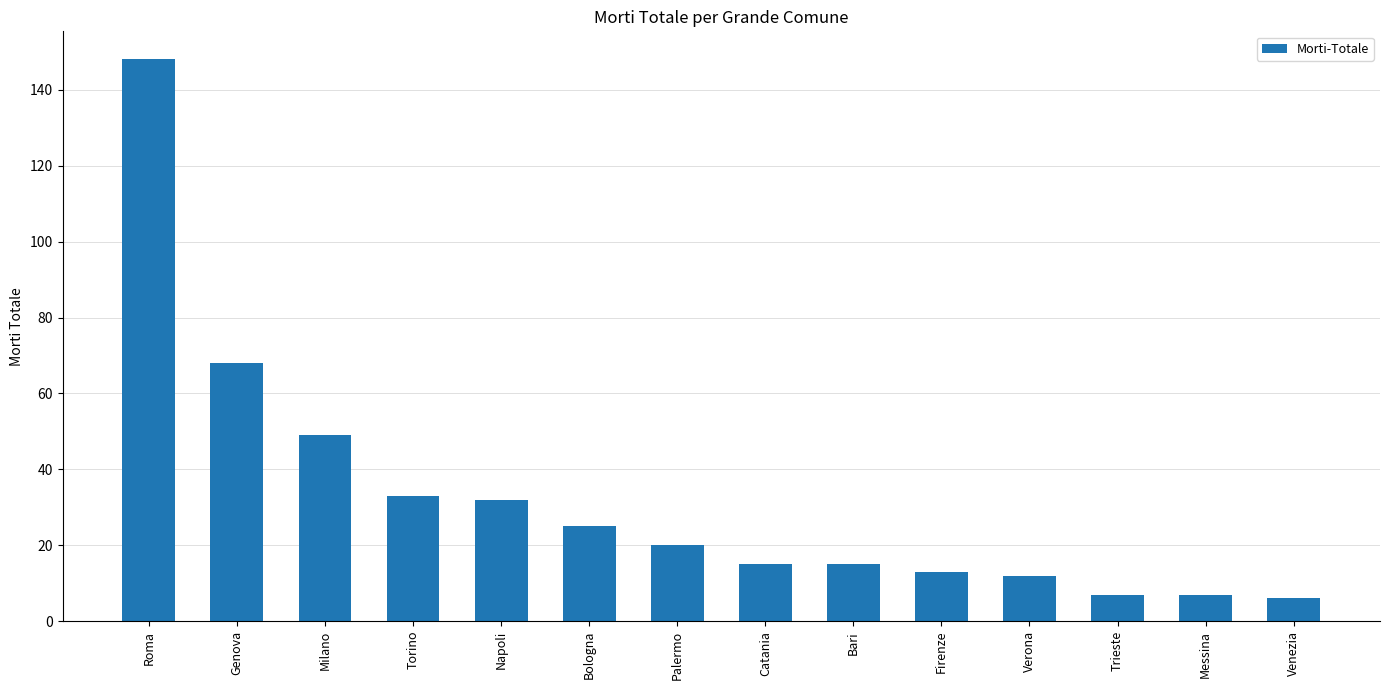

What is the difference between the maximum and minimum values?

142